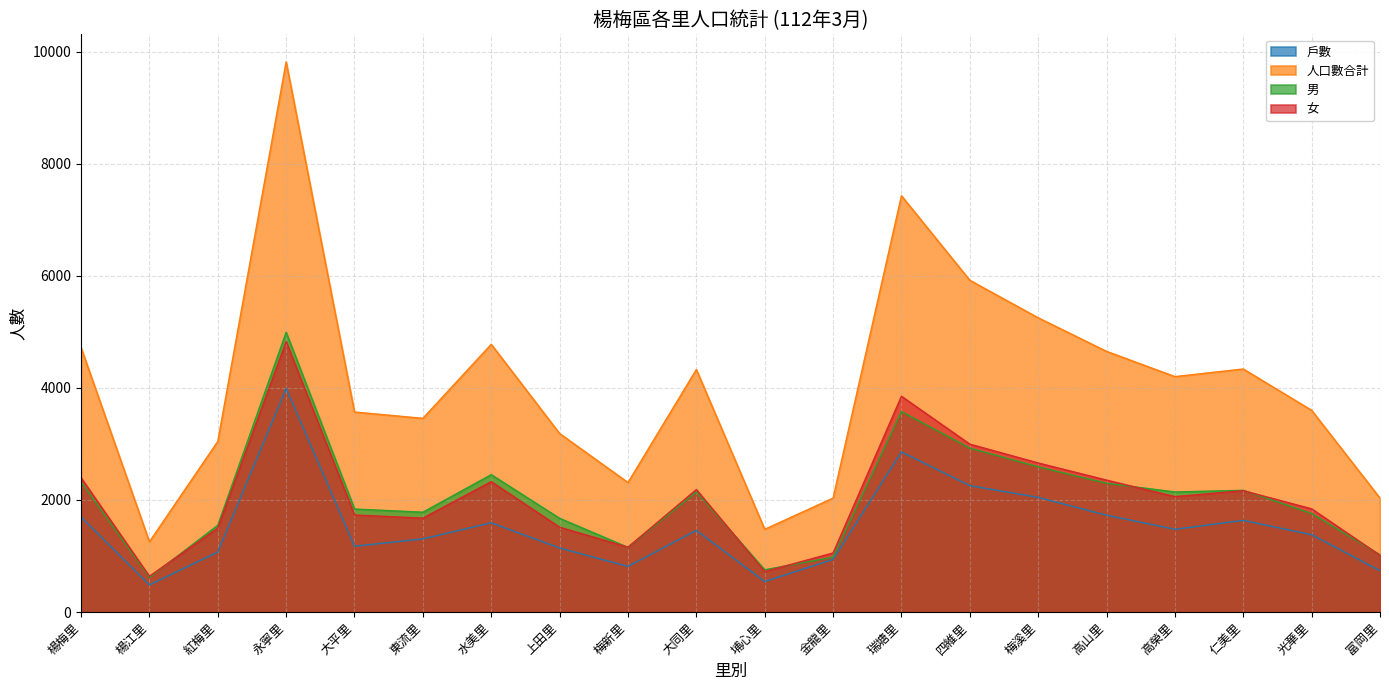

In 男, how many points are lower than both neighbors (excluding endpoints)?

5